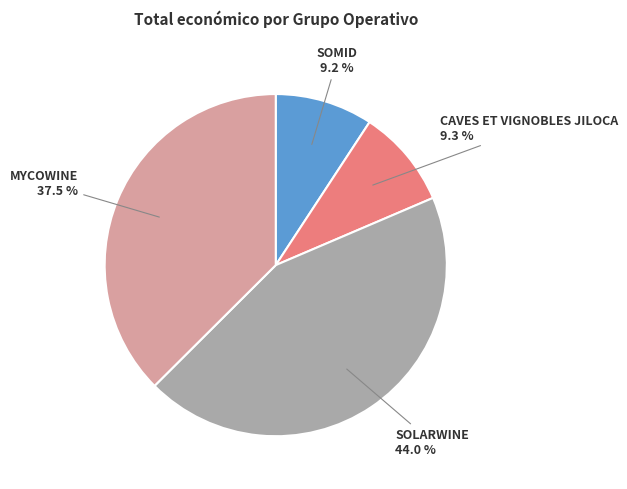

Which has a higher value, SOLARWINE or SOMID?

SOLARWINE